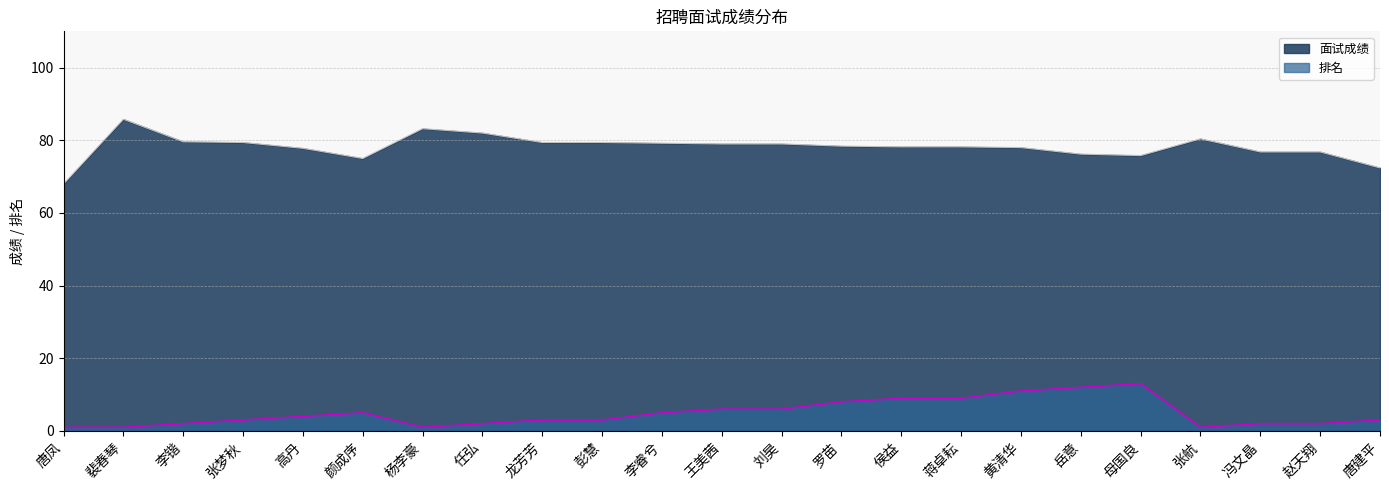

How many data points in 排名 are above 3?

11